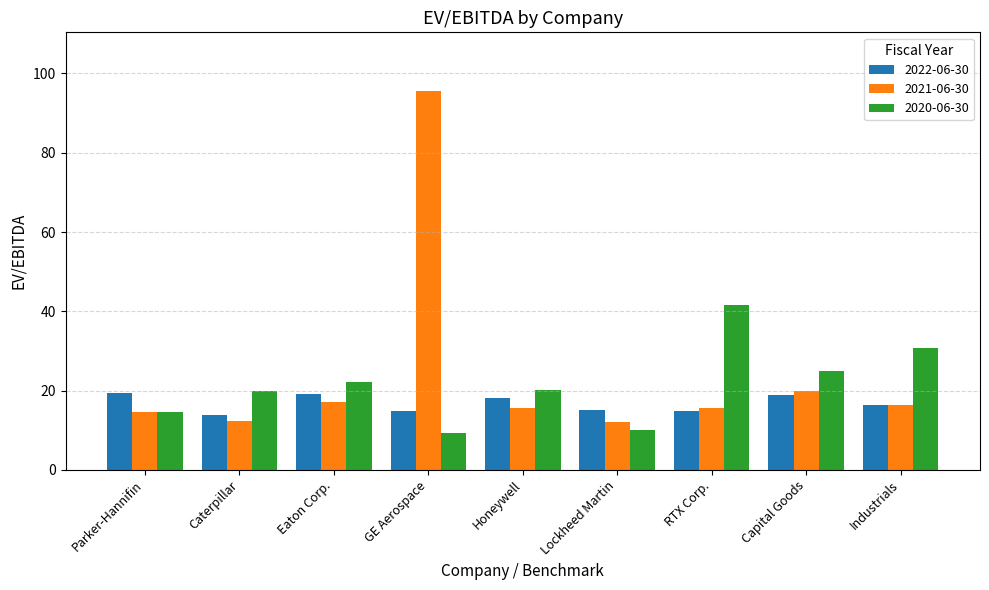

At which category is the sum across all series the highest?

GE Aerospace